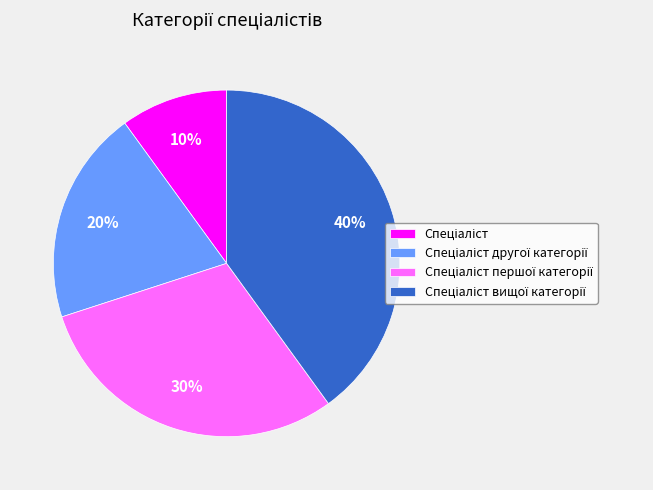

To the nearest percent, what is the difference between the largest and smallest slice percentages?

30%